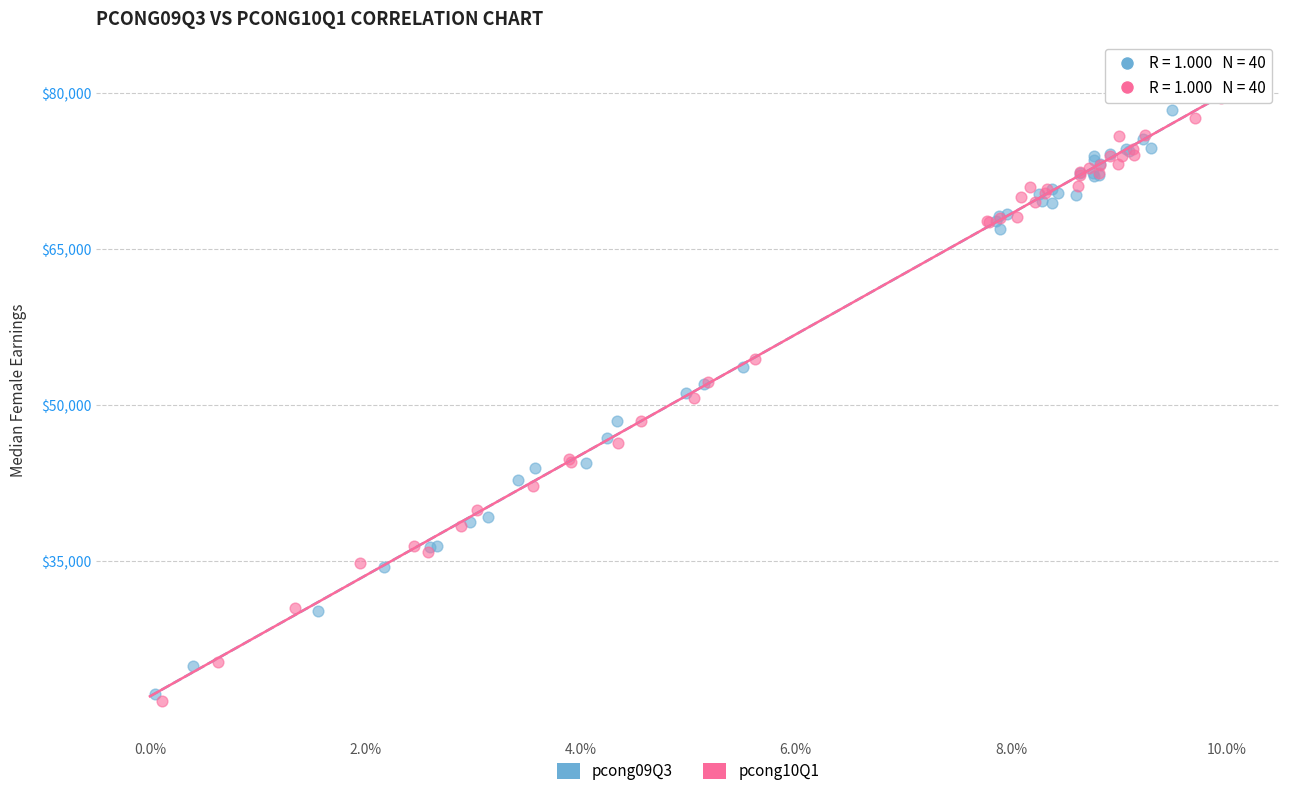

Which series has the largest Y range (max minus min)?

pcong10Q1